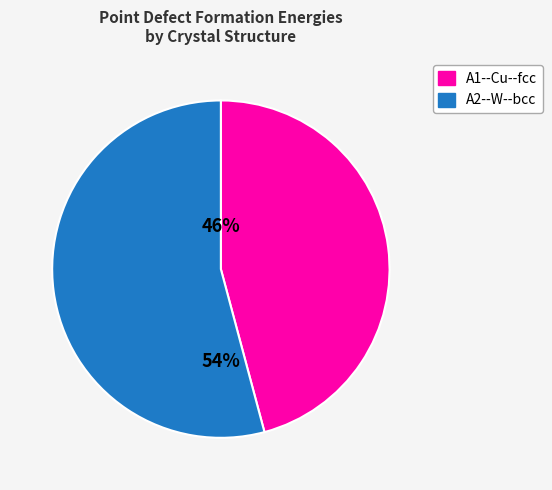

What percentage is the A1--Cu--fcc slice, to the nearest percent?

46%